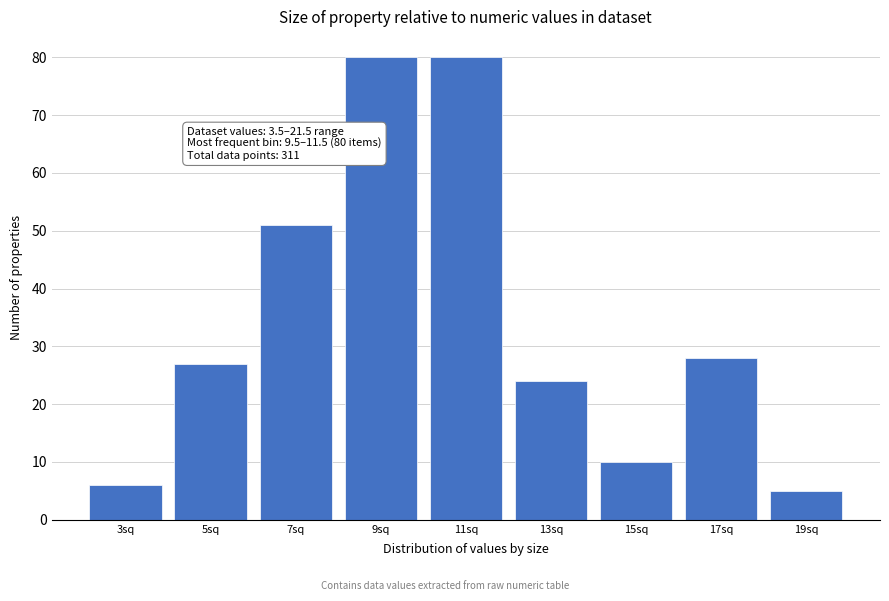

Reading right to left, transcribe all the data shown in this chart.

5	28	10	24	80	80	51	27	6